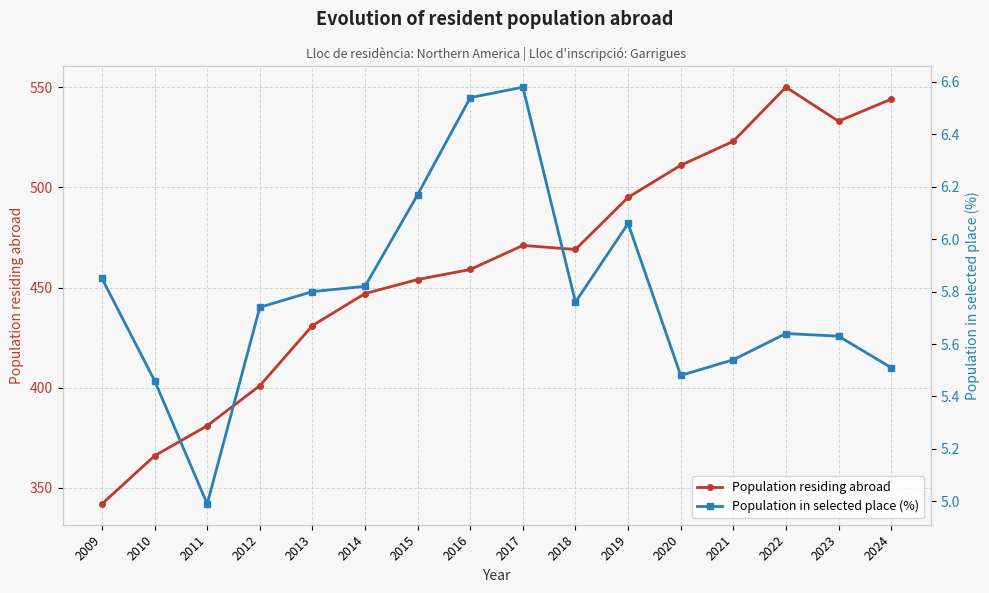

At which category is the sum across all series the highest?

2022